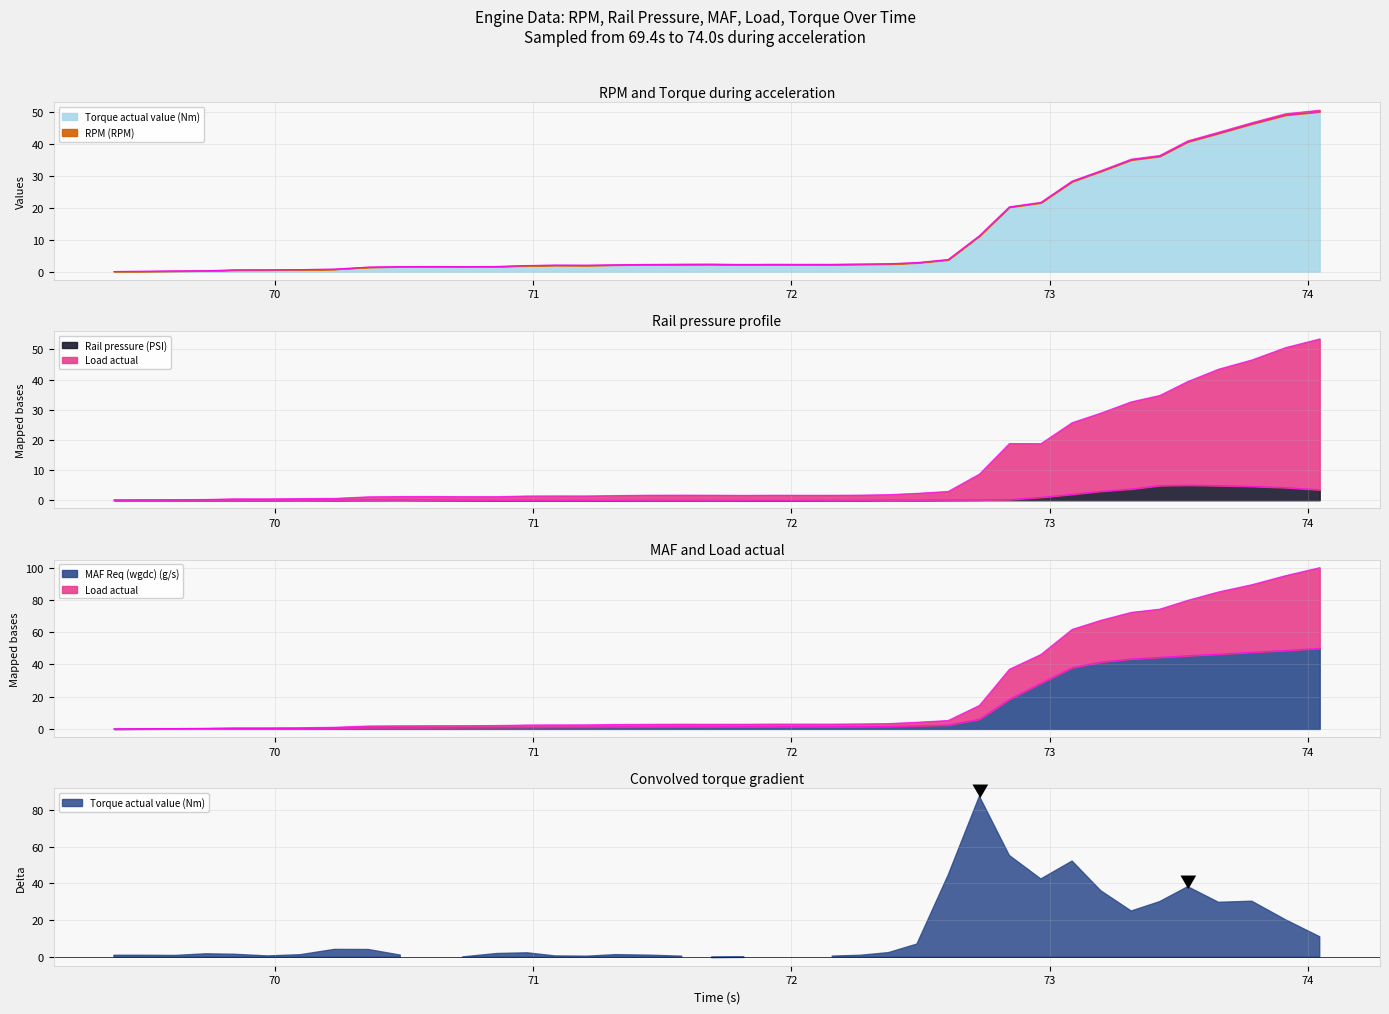

How many data points in MAF Req (wgdc) (g/s) are above 1?

27